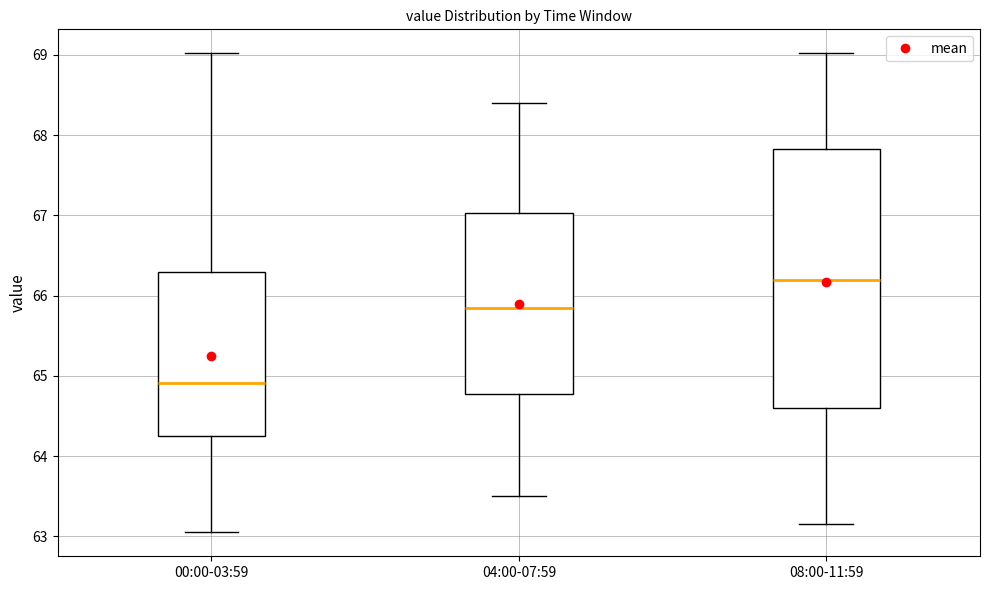

Reading left to right, read every box against the y-axis: the position of its median line, the range the box covers, and the ends of its whiskers. The values are not printed on the chart, so give them approximately, as read against the axis.

00:00-03:59: median 64.9, box 64.3 to 66.3, whiskers 63.1 to 69.0
04:00-07:59: median 65.9, box 64.8 to 67.0, whiskers 63.5 to 68.4
08:00-11:59: median 66.2, box 64.6 to 67.8, whiskers 63.2 to 69.0